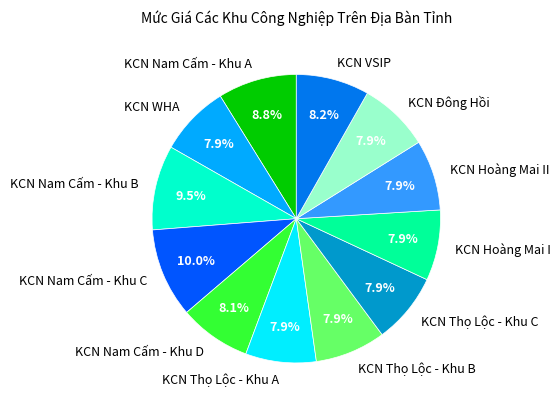

To the nearest percent, what is the difference between the largest and smallest slice percentages?

2%